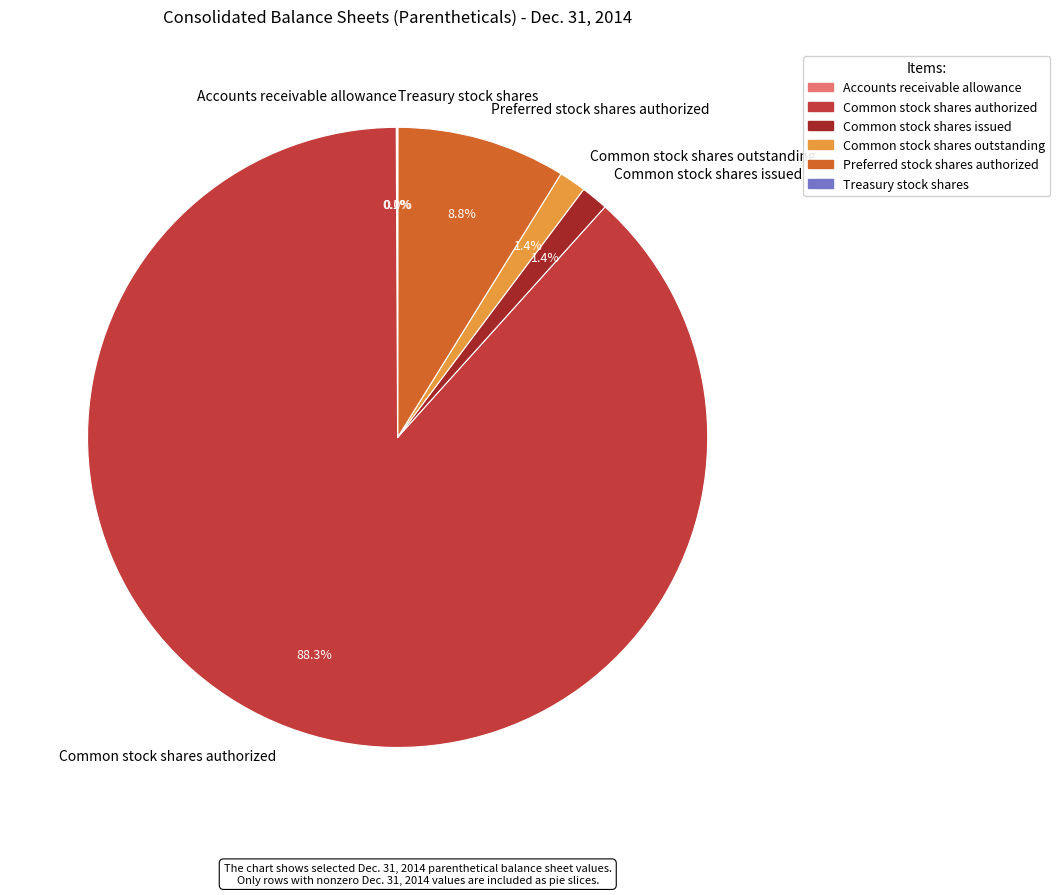

Between Common stock shares issued and Preferred stock shares authorized, which is larger?

Preferred stock shares authorized